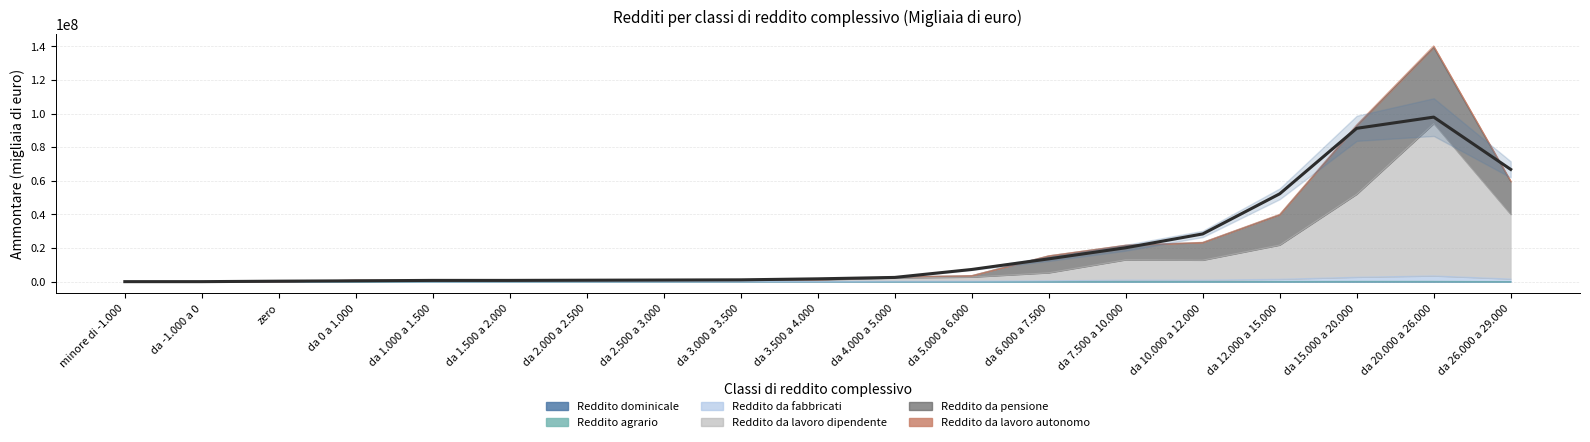

Which series has the widest spread of values?

Reddito da lavoro autonomo